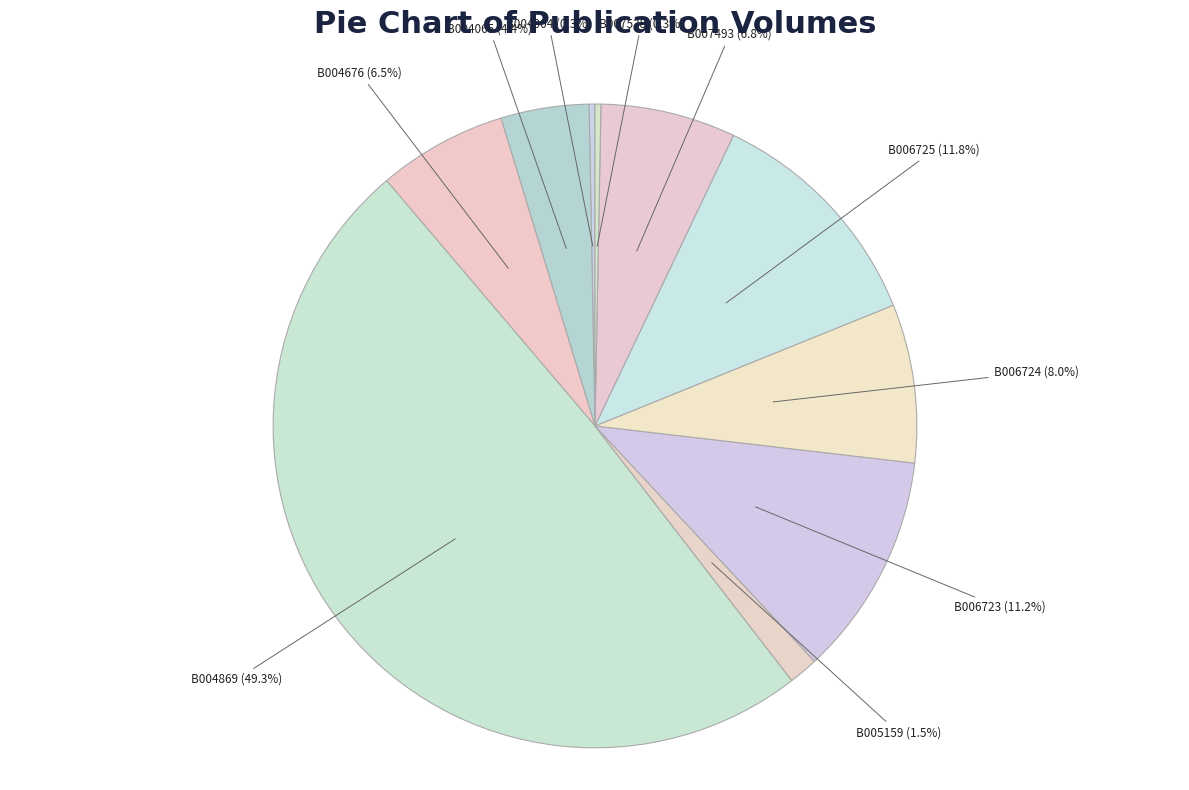

Is it true that B007493 is 1% of the pie?

False